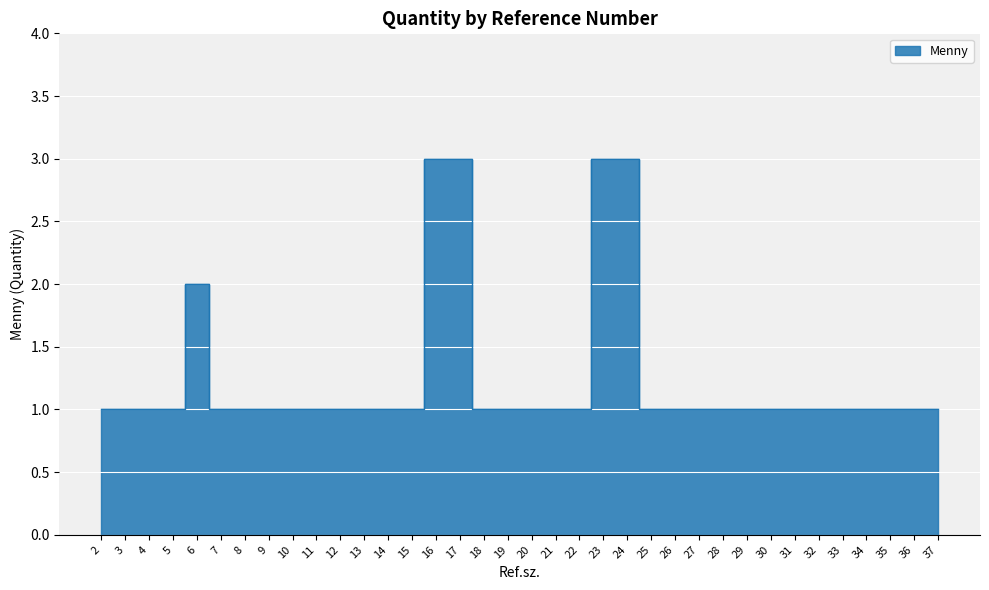

Count the number of values greater than 1.

5